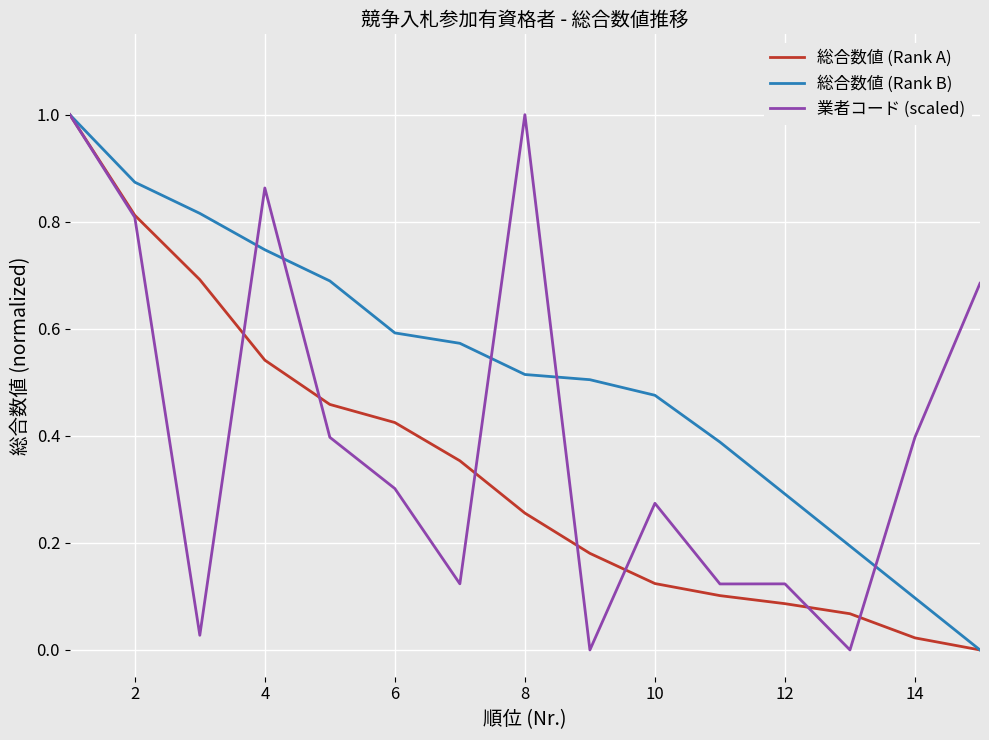

Which series has the largest total across all categories?

総合数値 (Rank B)